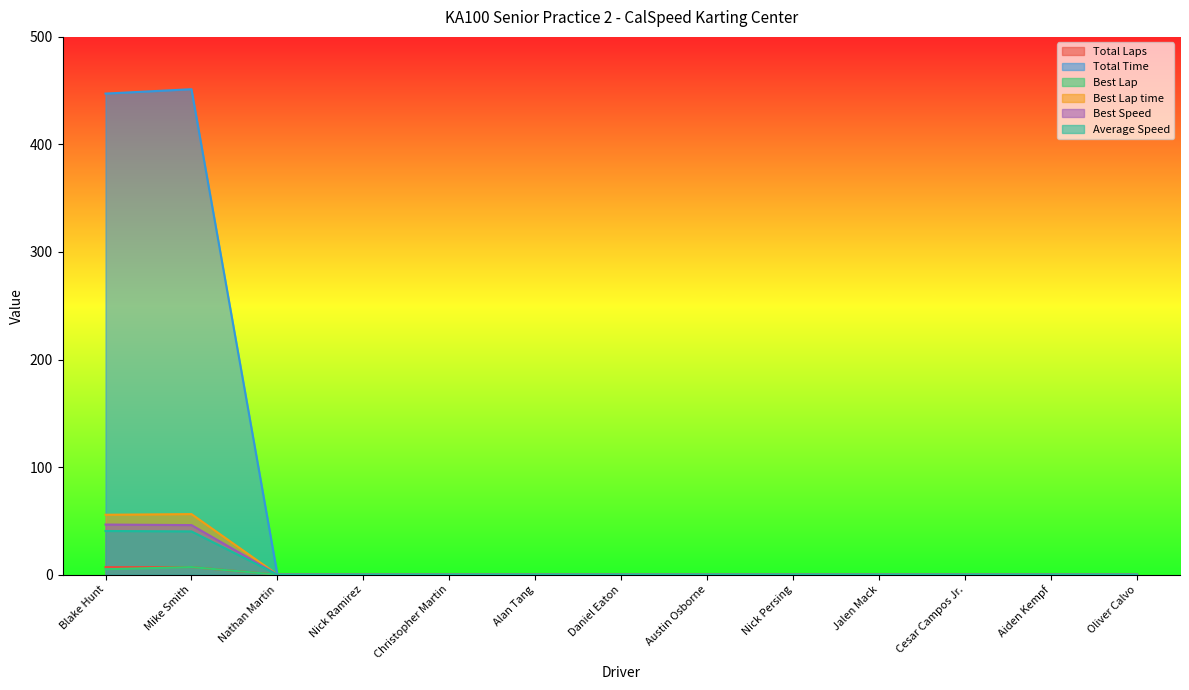

What is the maximum value for Total Laps?

7.0